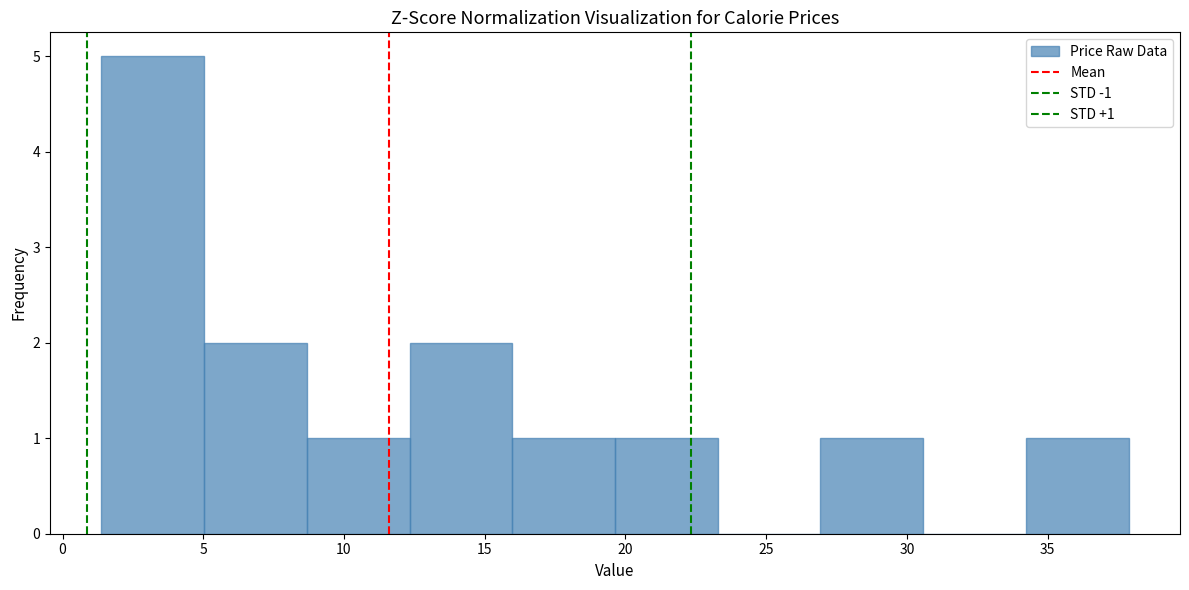

Which range on the x-axis has the tallest bar?

1.5 to 5.0